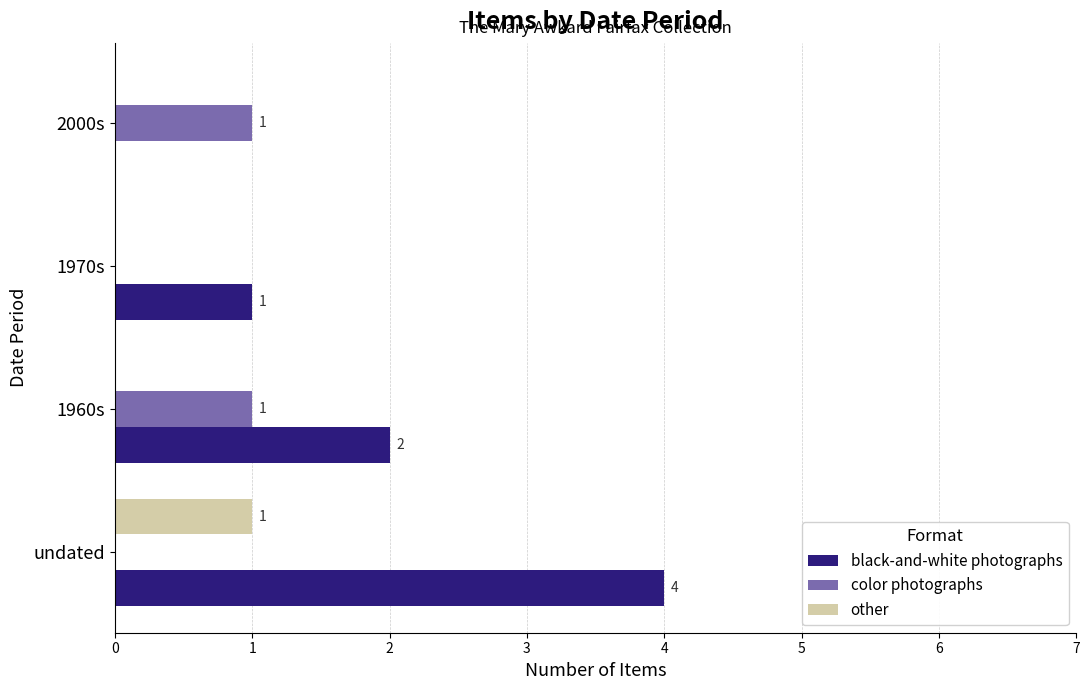

The black-and-white photographs series shows 1 at 1960s. True or false?

False